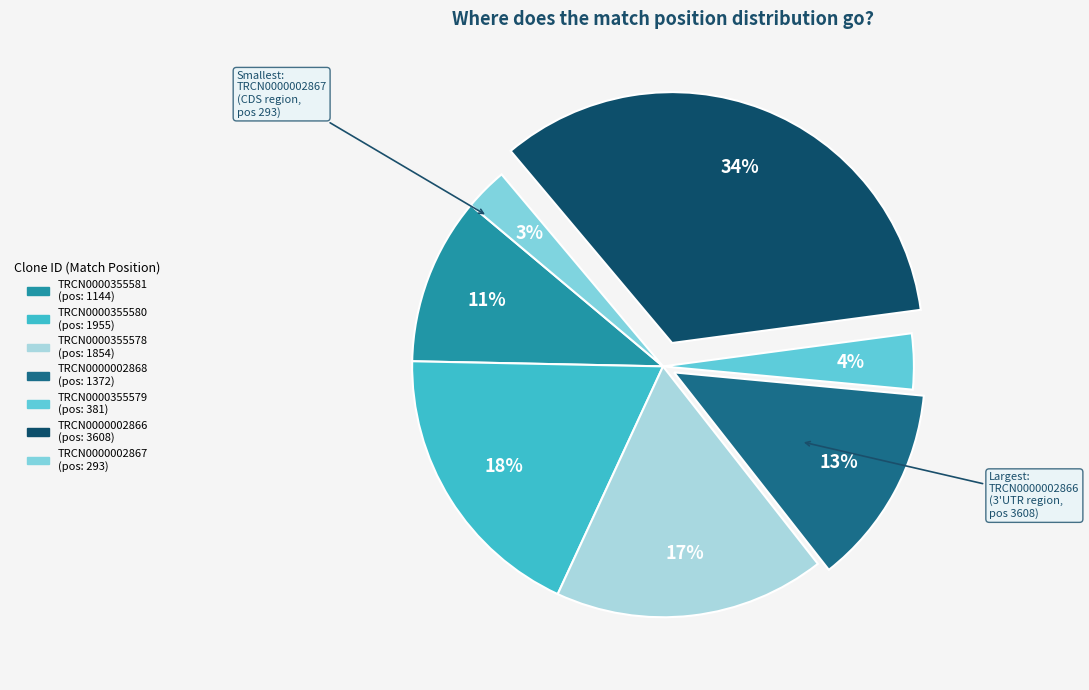

How many segments does this pie chart have?

7